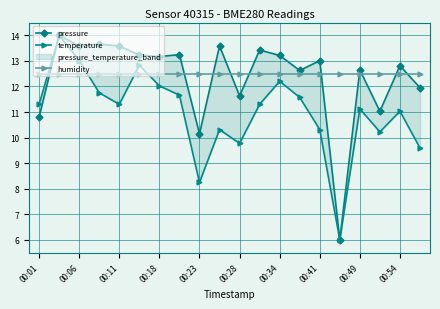

What is the difference between the second highest and second lowest values in the temperature series?

4.8